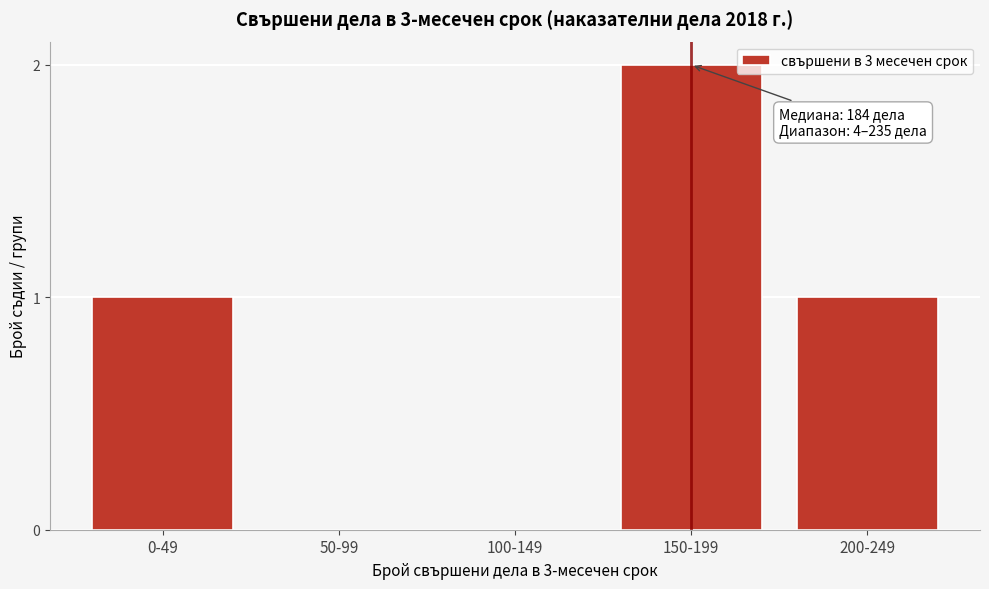

Reading left to right, transcribe all the data shown in this chart.

0-49=1	50-99=0	100-149=0	150-199=2	200-249=1